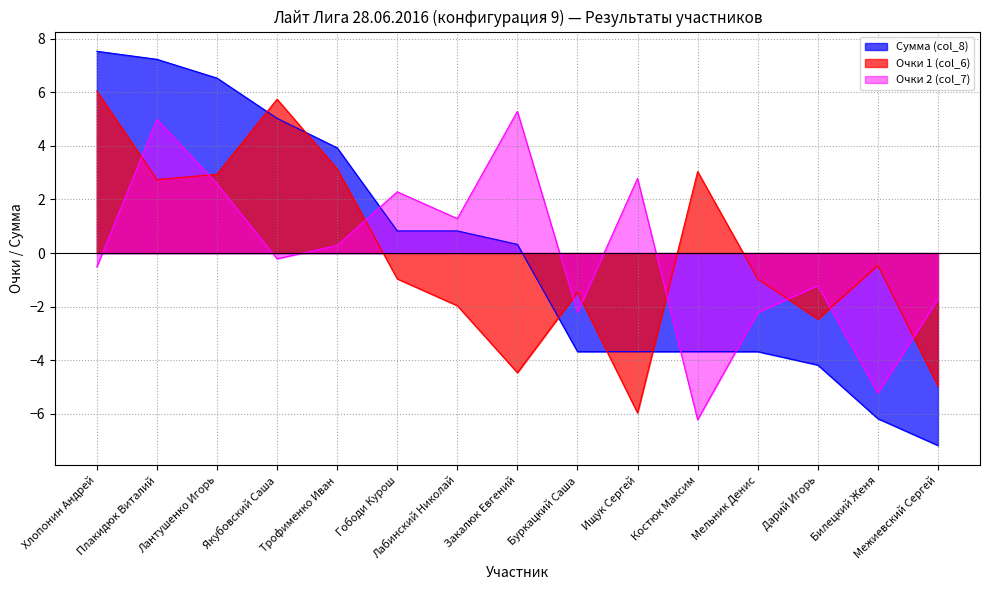

What is the difference between the maximum and second lowest values in the Очки 2 (col_7) series?

10.5